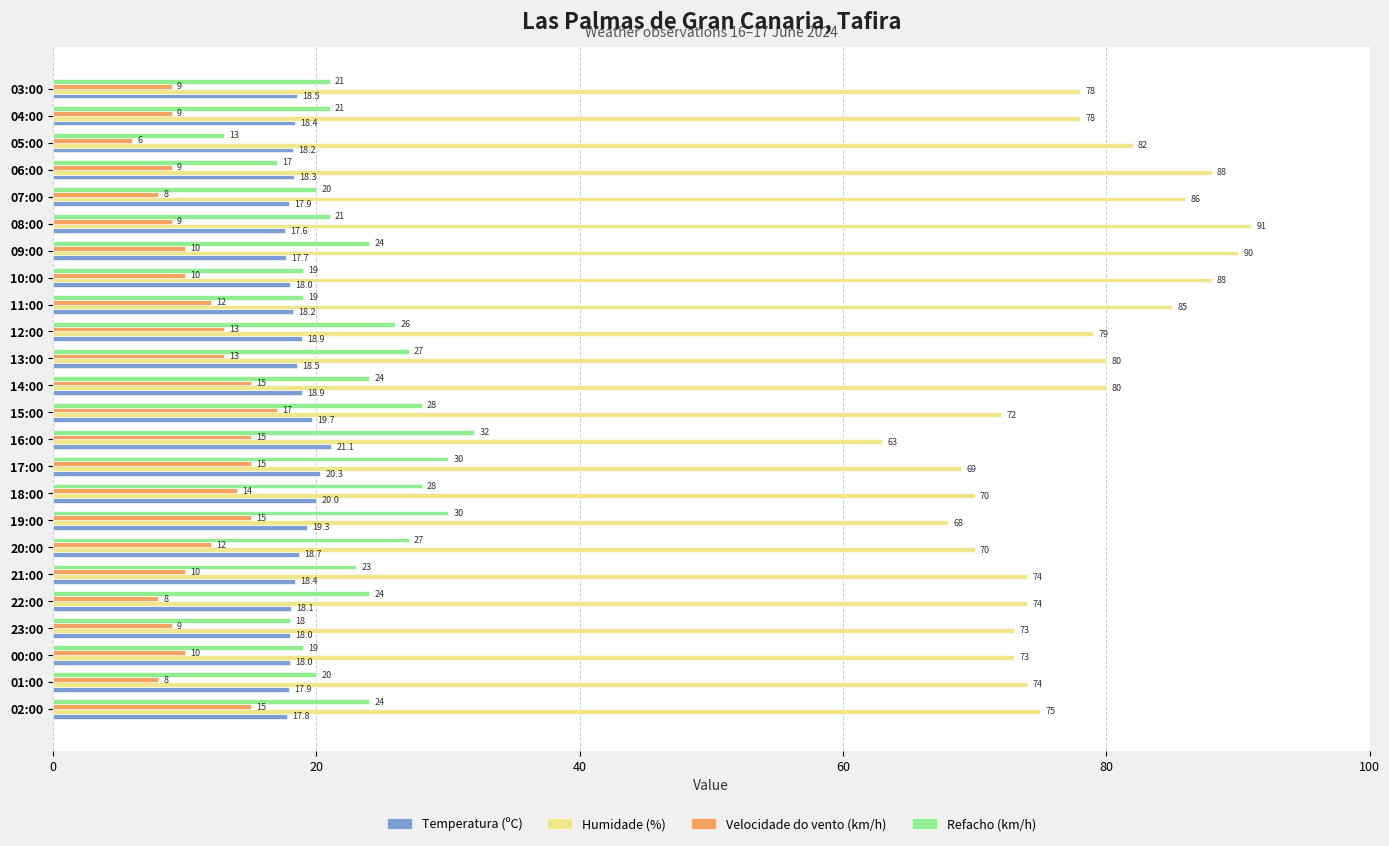

What is the spread (max minus min) of values at 21:00?

64.0